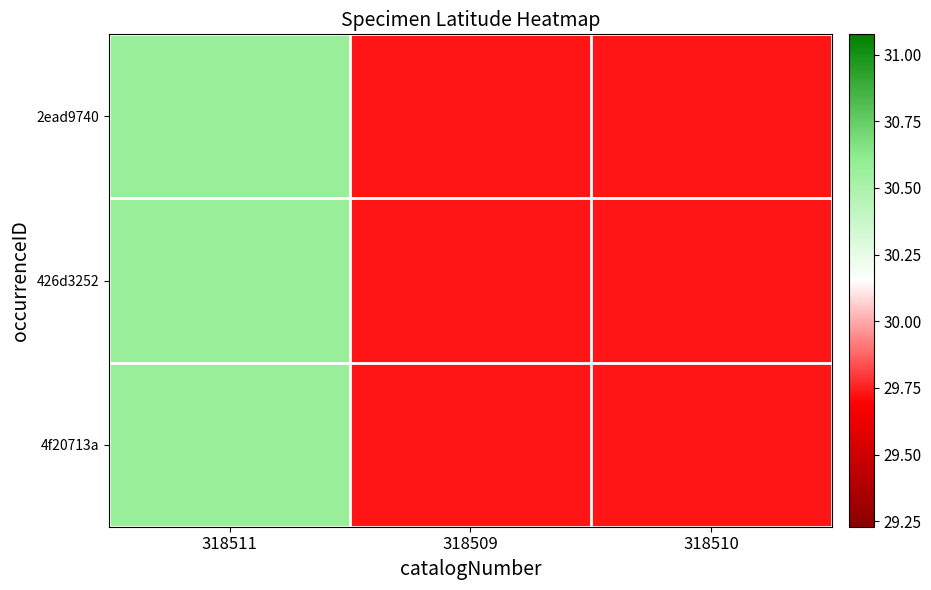

Which series has the widest spread of values?

2ead9740